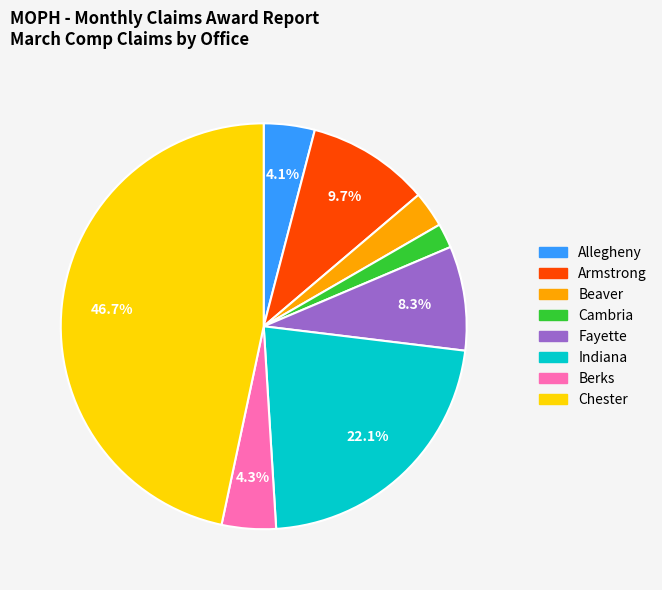

Does Allegheny represent more than half of the total?

No